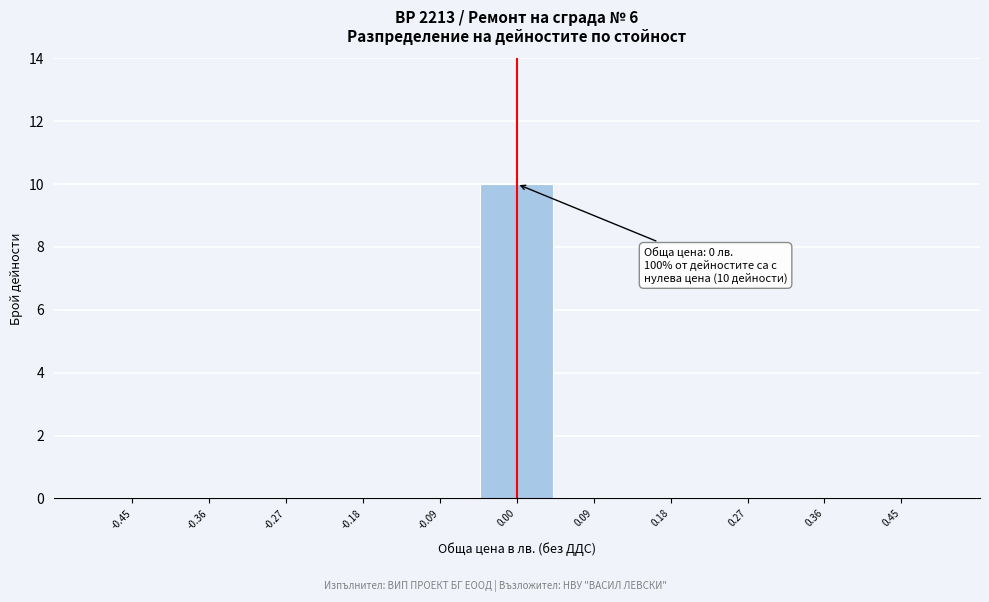

Which range on the x-axis has the tallest bar?

-0.05 to 0.05